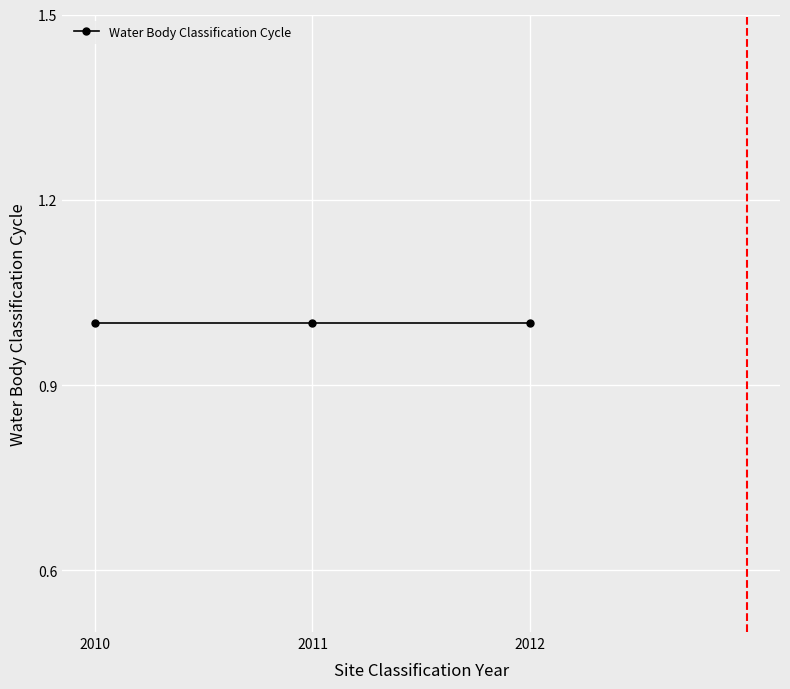

At which label does the data first exceed 2011?

2012